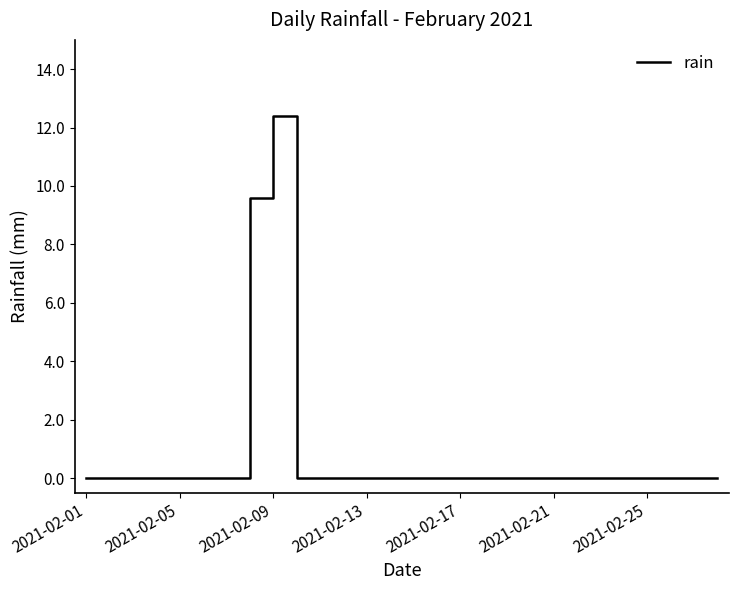

Reading left to right, list all the values displayed in this chart.

0.0	0.0	0.0	0.0	0.0	0.0	0.0	9.6	12.4	0.0	0.0	0.0	0.0	0.0	0.0	0.0	0.0	0.0	0.0	0.0	0.0	0.0	0.0	0.0	0.0	0.0	0.0	0.0